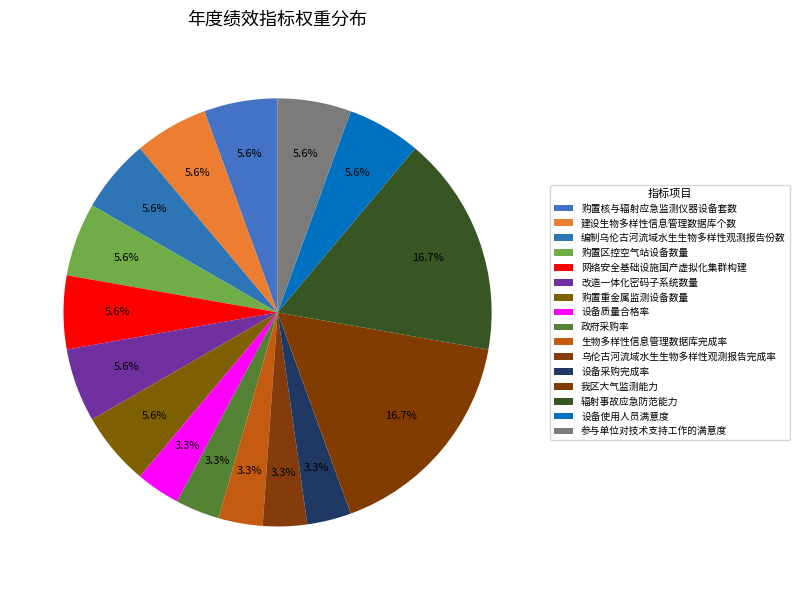

How many slices are in this pie chart?

16